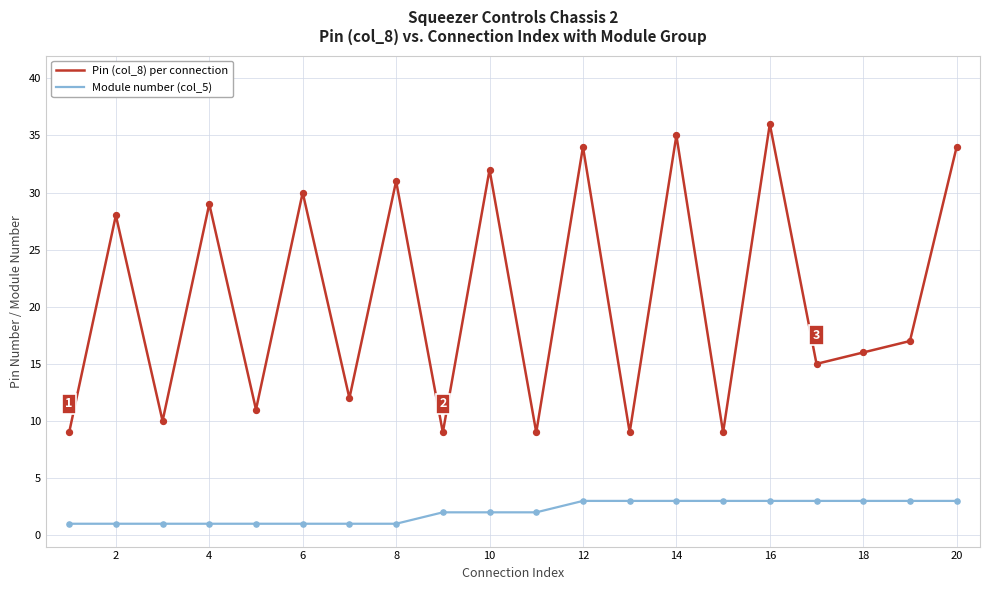

Which series has the widest spread of values?

Pin (col_8) per connection